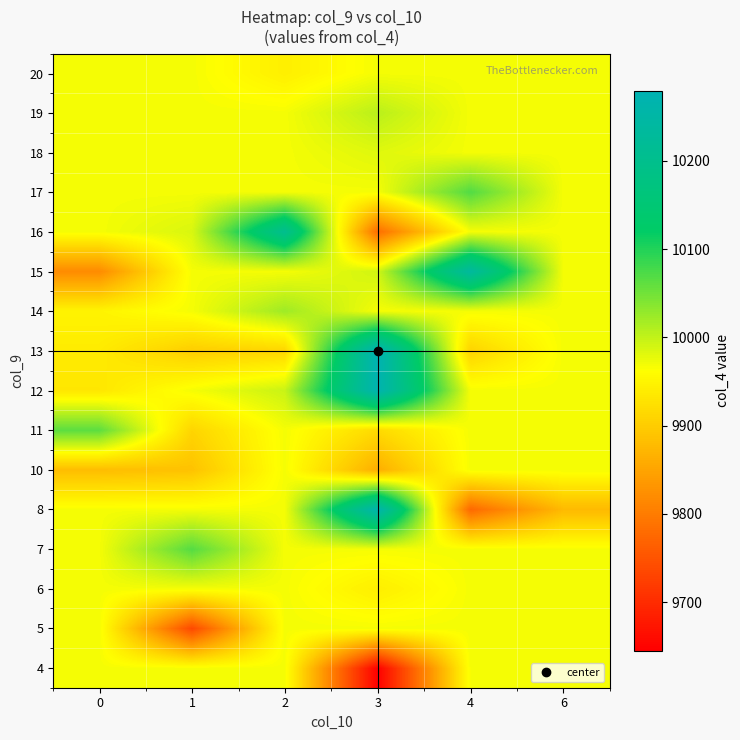

What is the spread (max minus min) of values at 0?

244.5